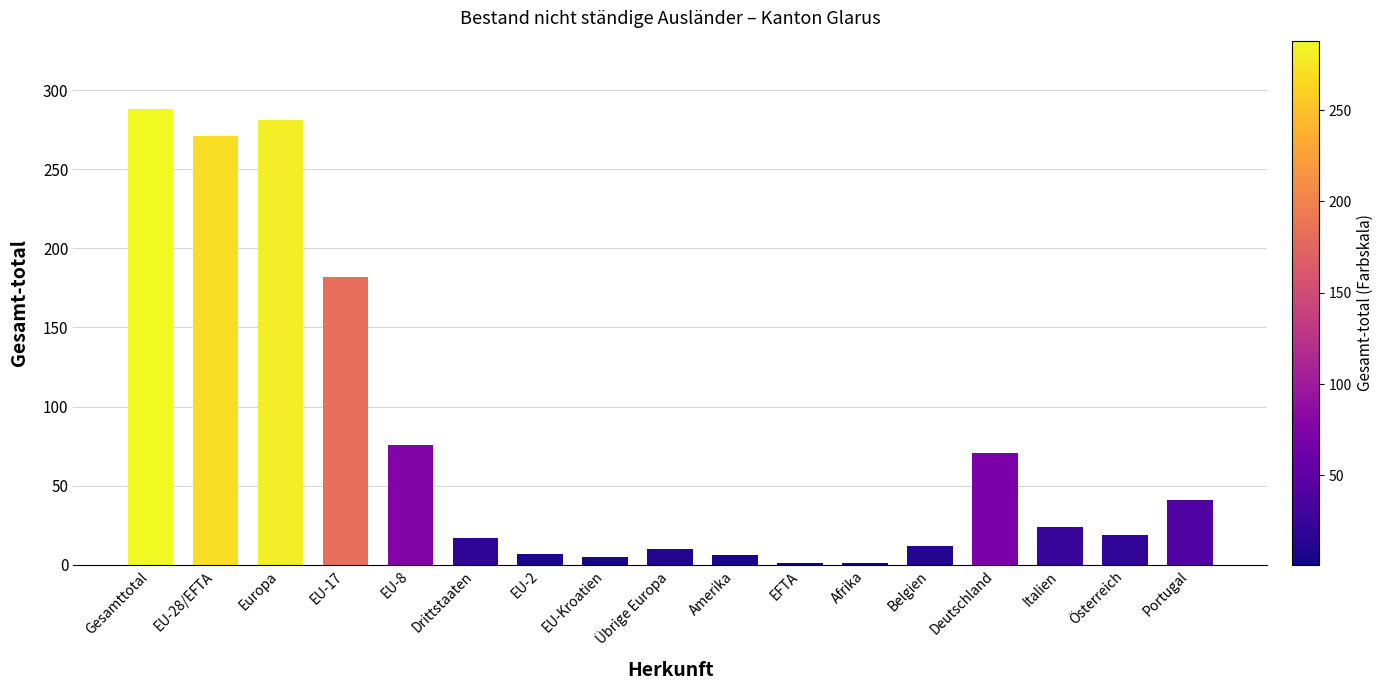

Are the bars horizontal?

No